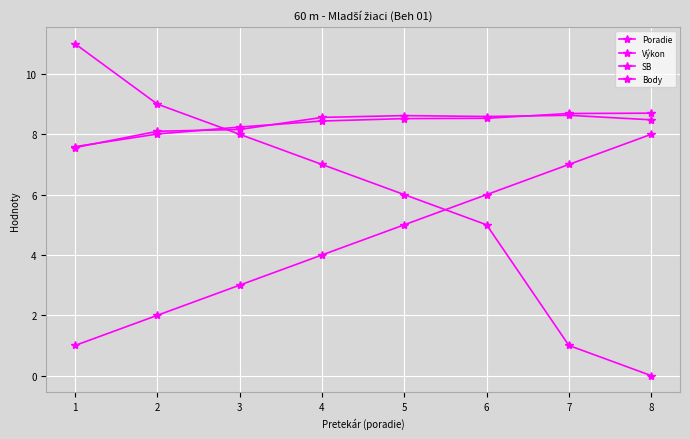

Reading left to right, list all the values displayed in this chart.

Poradie: 1=1.0	2=2.0	3=3.0	4=4.0	5=5.0	6=6.0	7=7.0	8=8.0
Výkon: 1=7.6	2=8.0	3=8.2	4=8.4	5=8.5	6=8.5	7=8.7	8=8.7
SB: 1=7.6	2=8.1	3=8.2	4=8.6	5=8.6	6=8.6	7=8.6	8=8.5
Body: 1=11.0	2=9.0	3=8.0	4=7.0	5=6.0	6=5.0	7=1.0	8=0.0